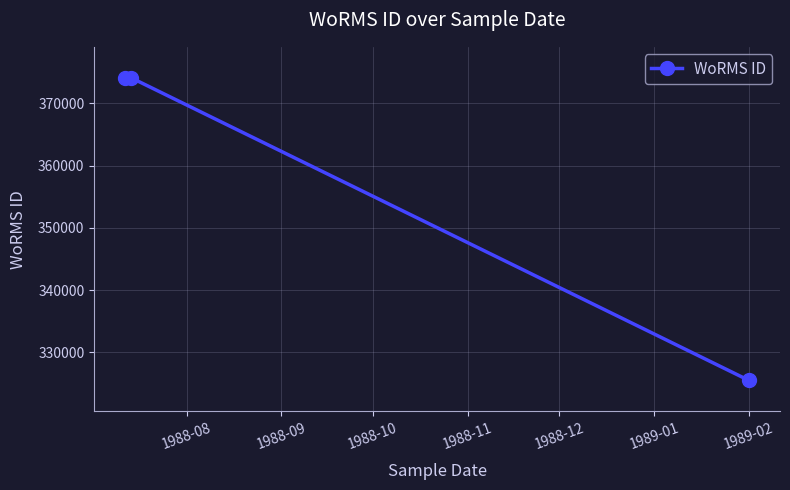

How many data points are less than 374066?

1